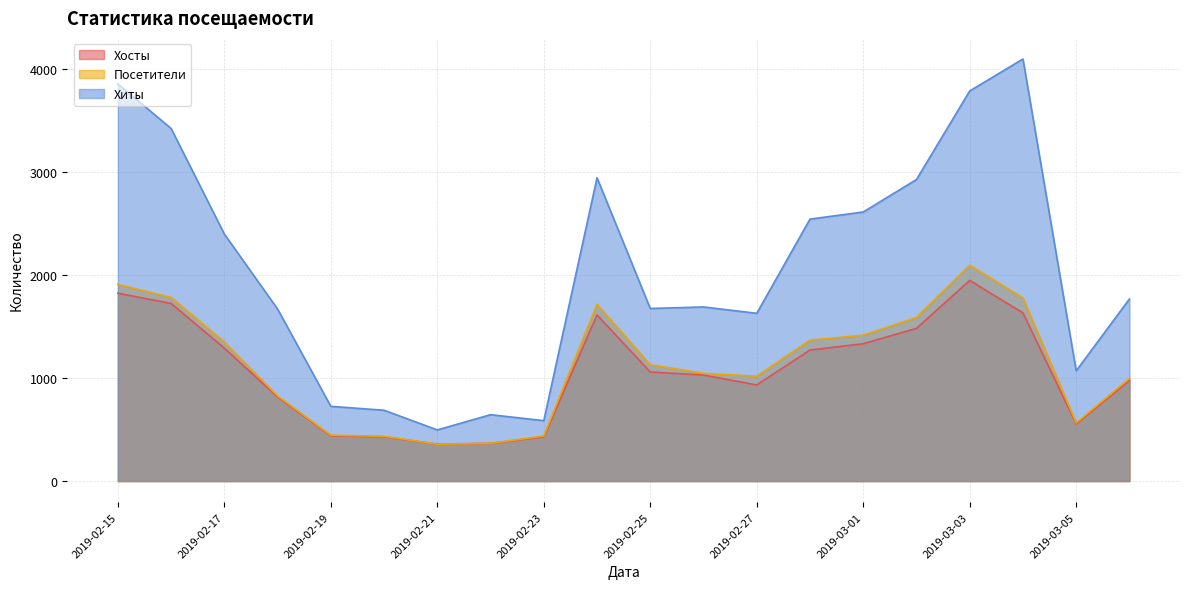

Is the value of Хиты at 2019-02-26 greater than the value of Хосты at 2019-03-04?

Yes